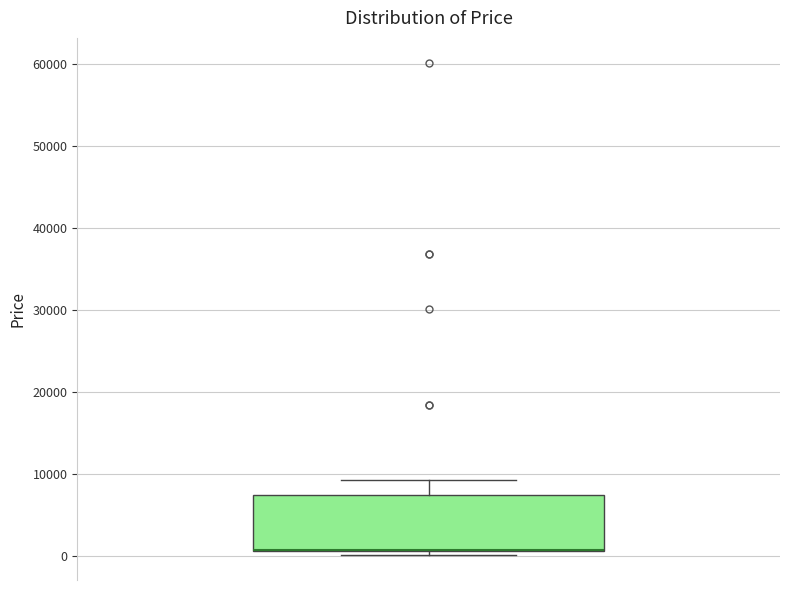

Read this box plot against the y-axis: the position of the median line, the range covered by the box, and the ends of both whiskers. The values are not printed on the chart, so give them approximately, as read against the axis.

median 1000 (drawn on the box's lower edge), box 1000 to 7000, whiskers 0 to 9000